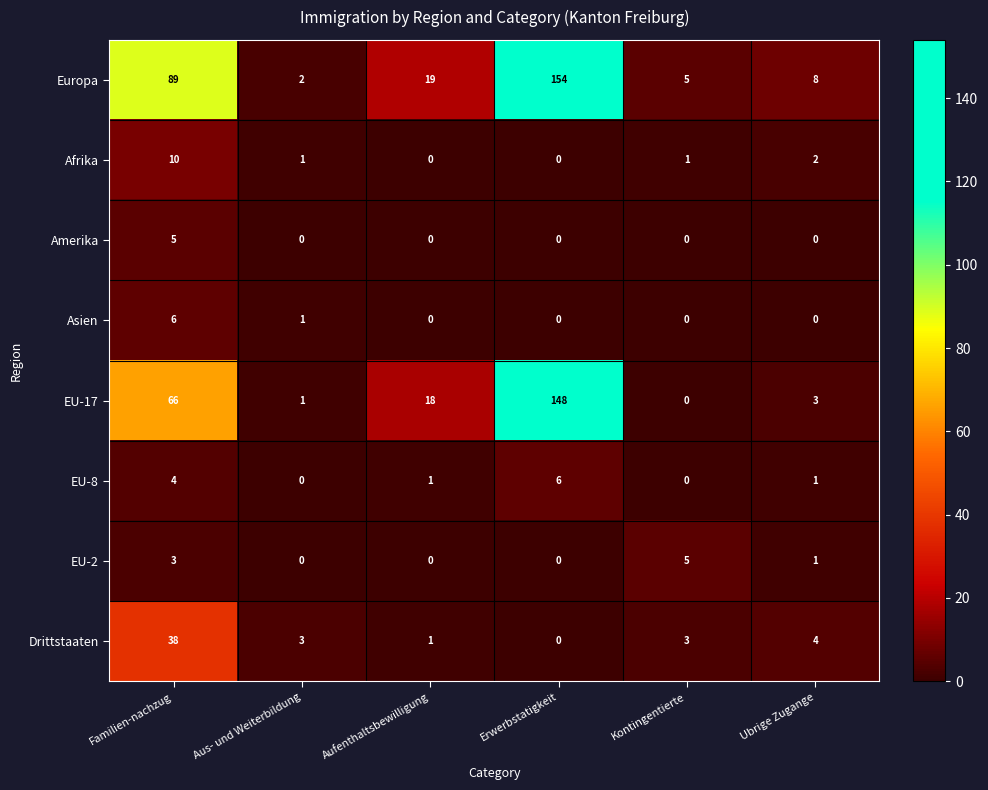

At Familien-nachzug, list the series in order from largest to smallest.

Europa, EU-17, Drittstaaten, Afrika, Asien, Amerika, EU-8, EU-2